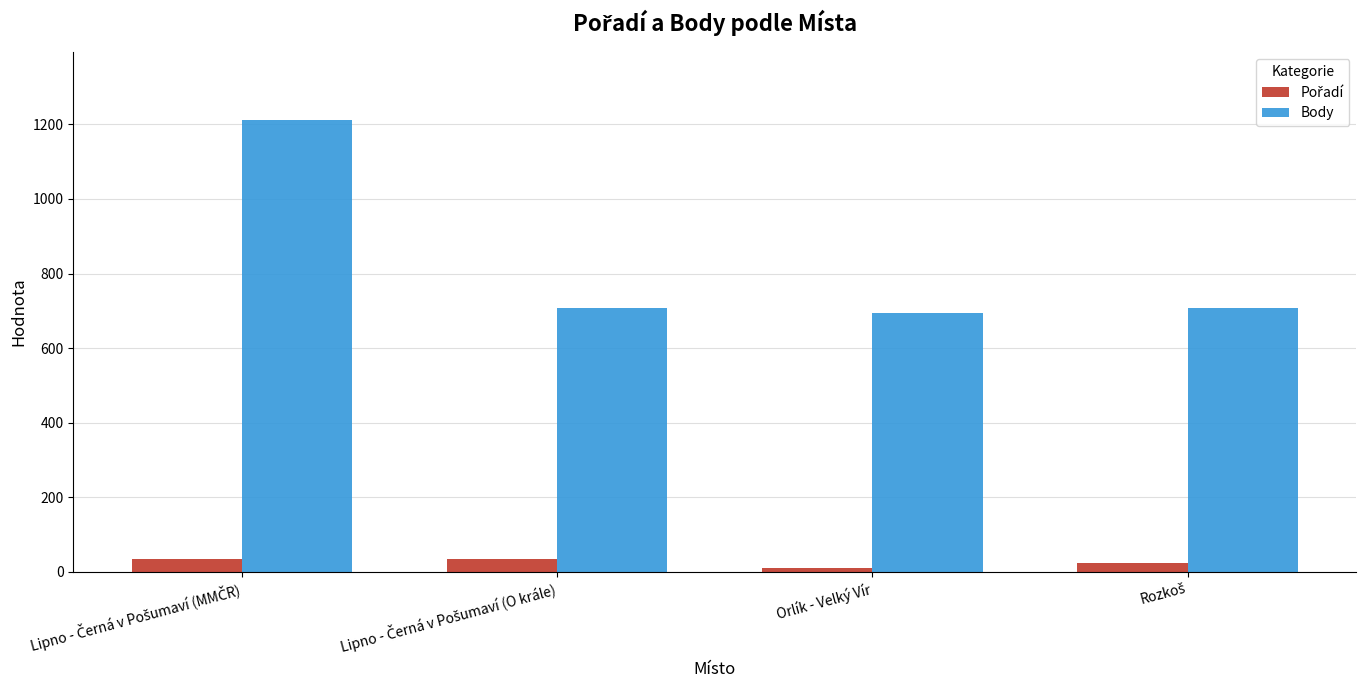

Is it true that Body equals 694 at Orlík - Velký Vír?

True